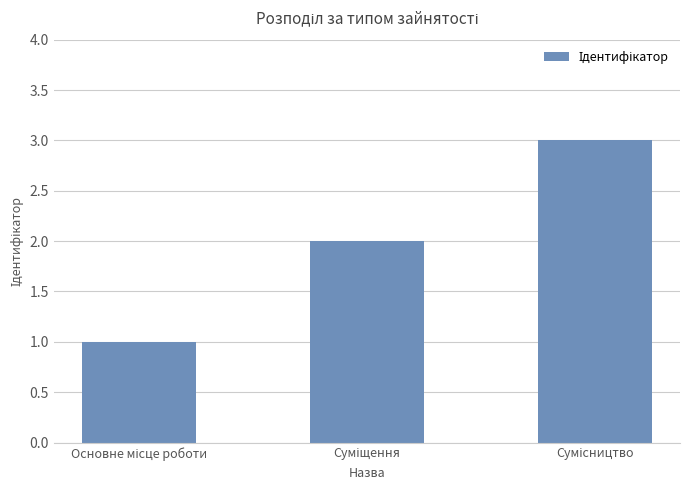

What is the sum of all values?

6